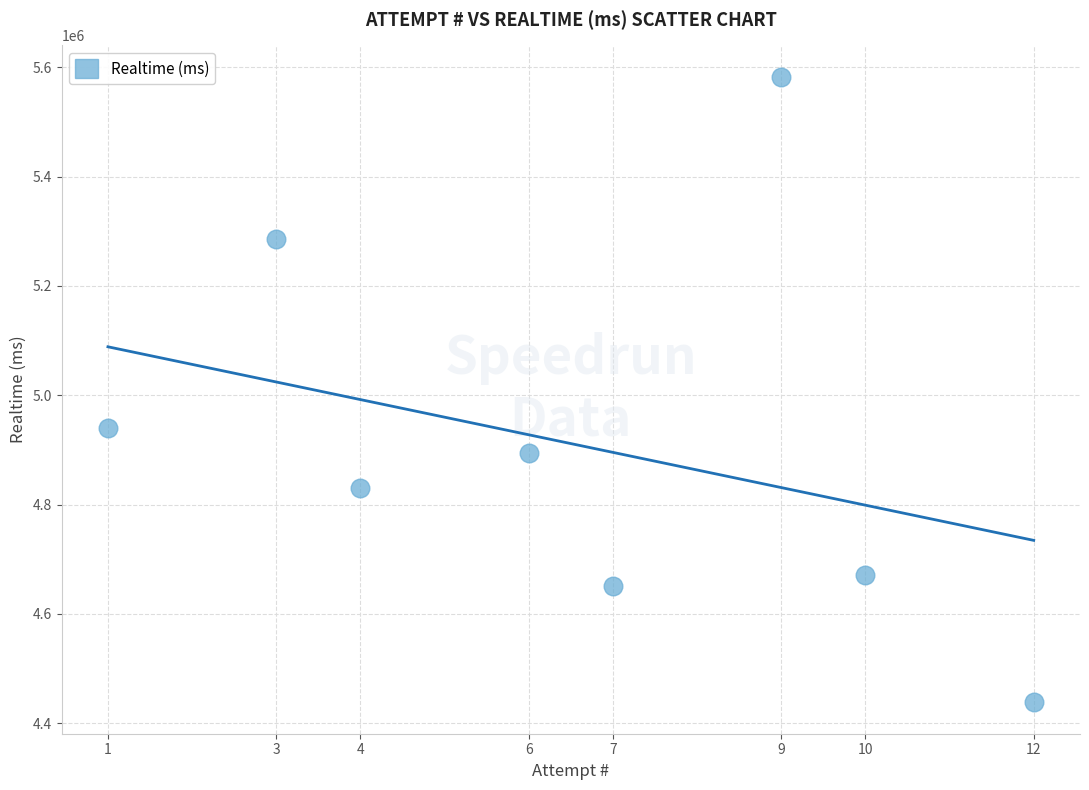

What is the range of X values (max minus min)?

11